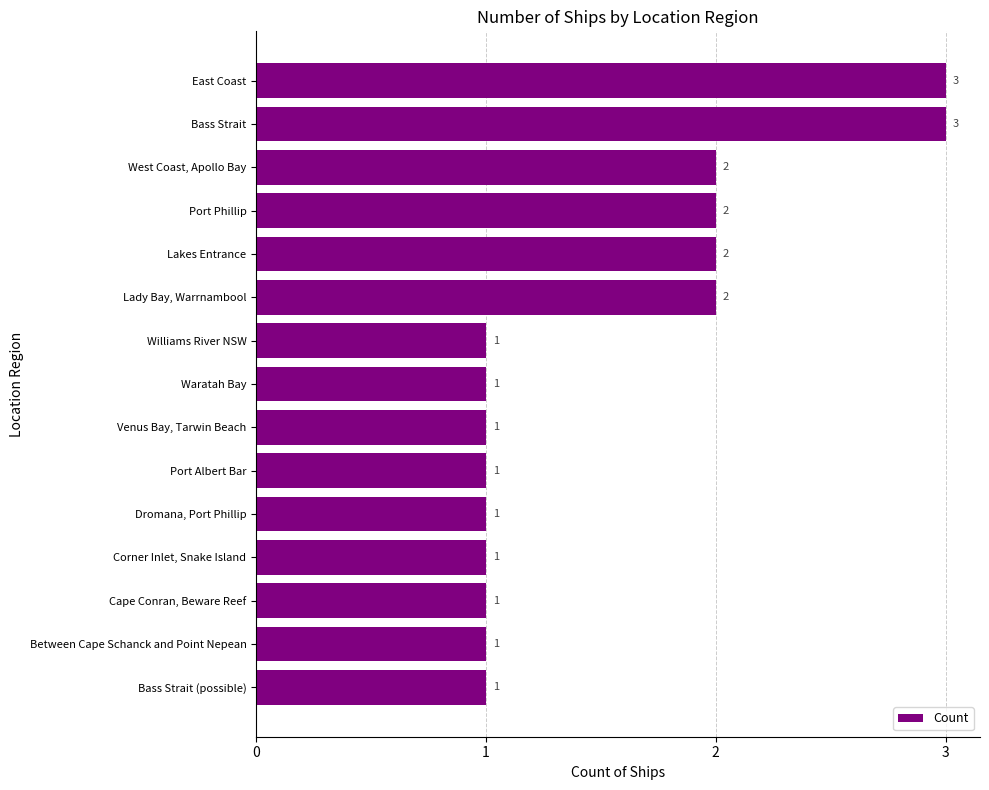

What position from the bottom is East Coast?

15